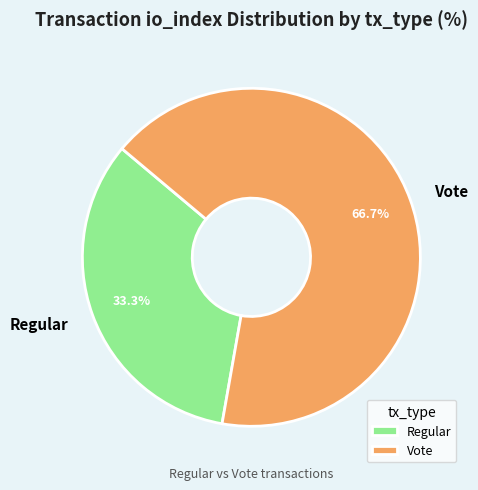

Rank the categories by value from highest to lowest.

Vote, Regular